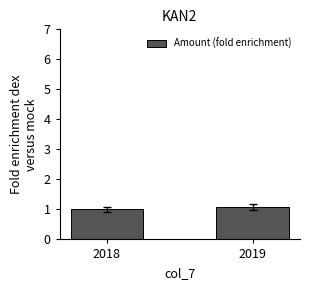

What is the value of the 1st bar from the left?

1.0